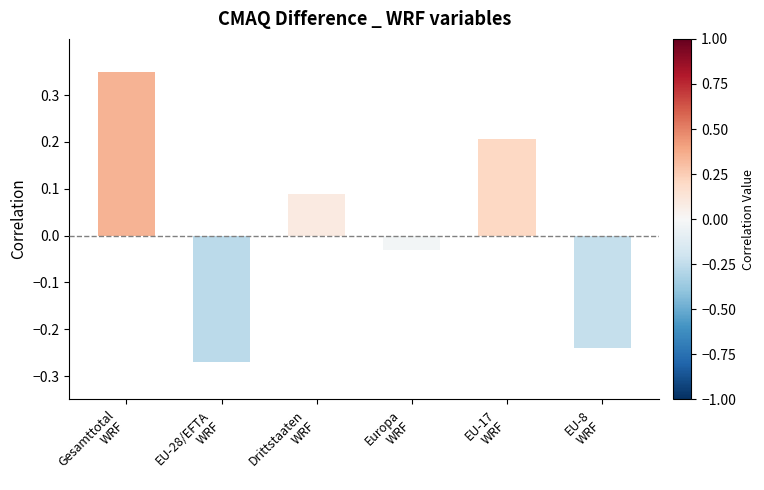

Rank the categories by value from lowest to highest.

EU-28/EFTA
WRF, EU-8
WRF, Europa
WRF, Drittstaaten
WRF, EU-17
WRF, Gesamttotal
WRF